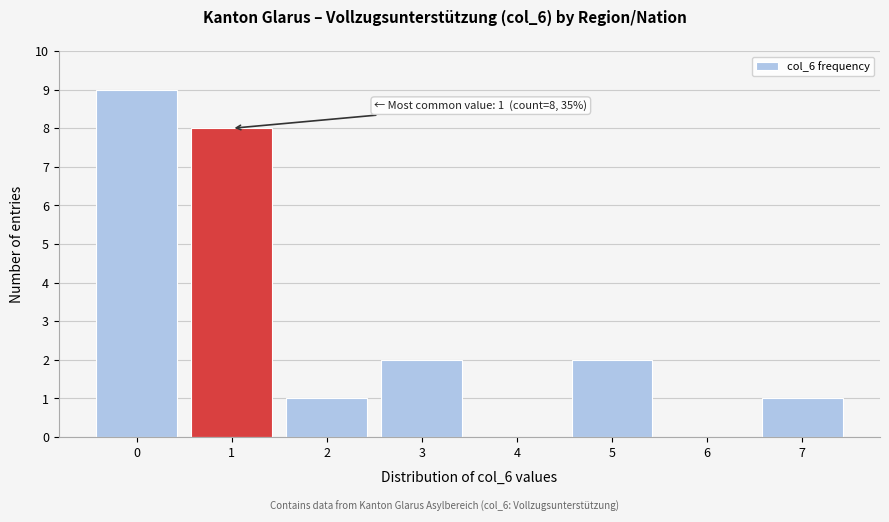

Reading left to right, what are all the values shown in this chart?

0=9	1=8	2=1	3=2	4=0	5=2	6=0	7=1